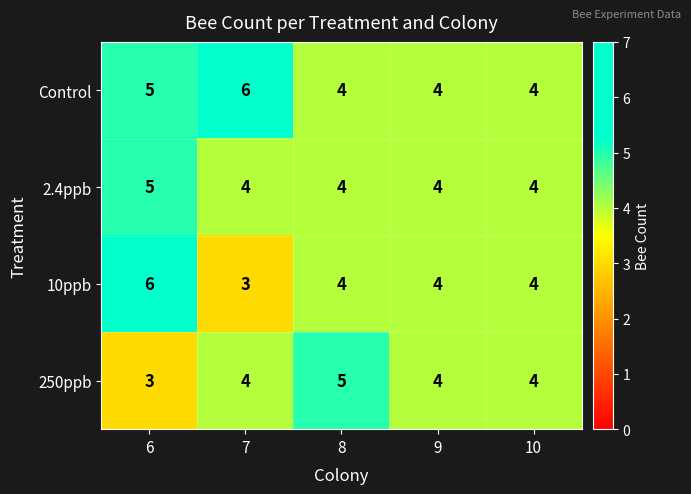

What is the minimum value shown in the chart?

3